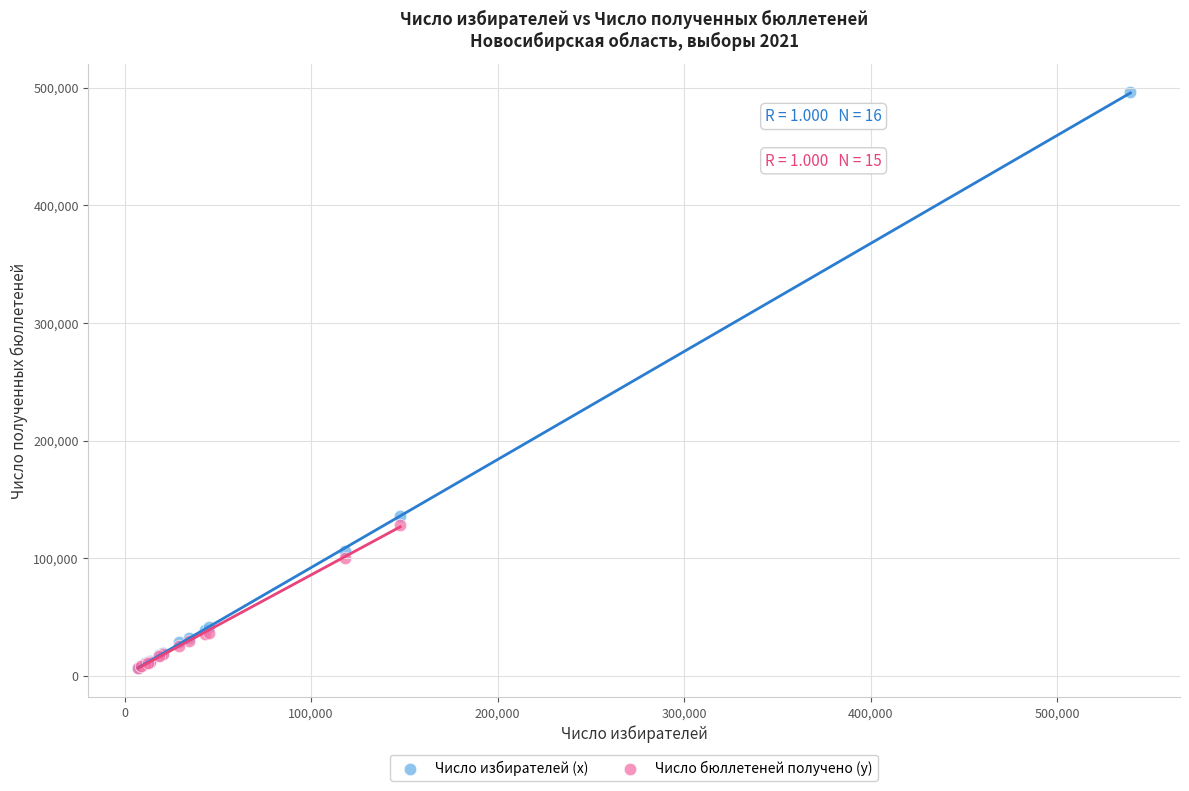

Which series has the largest Y range (max minus min)?

Число избирателей (x)